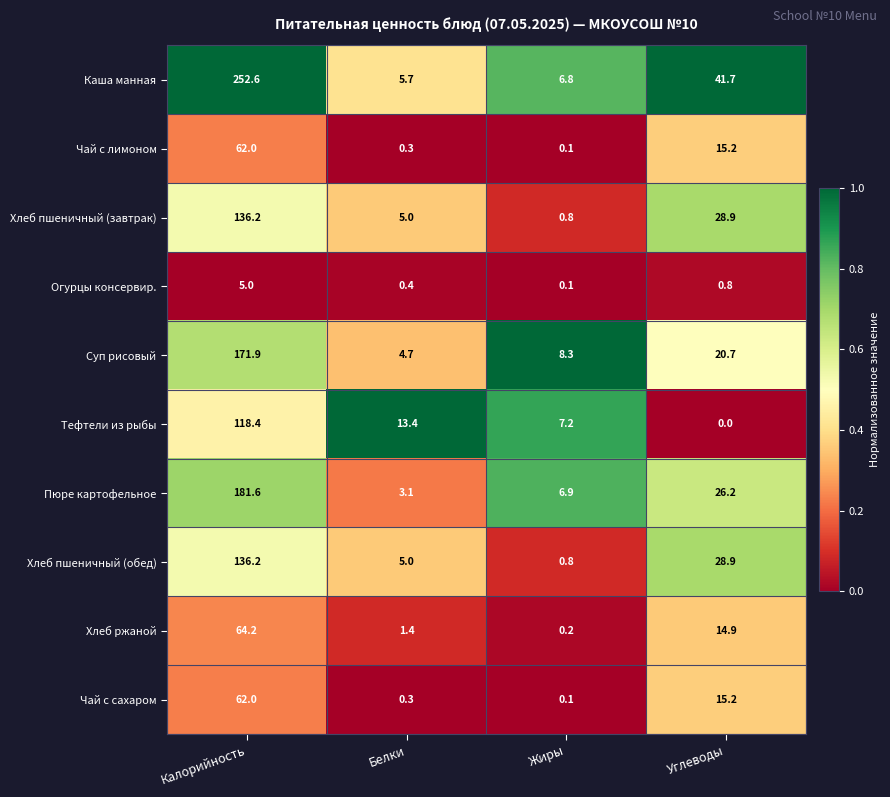

Rank the categories by Хлеб пшеничный (завтрак) value from highest to lowest.

Калорийность, Углеводы, Белки, Жиры